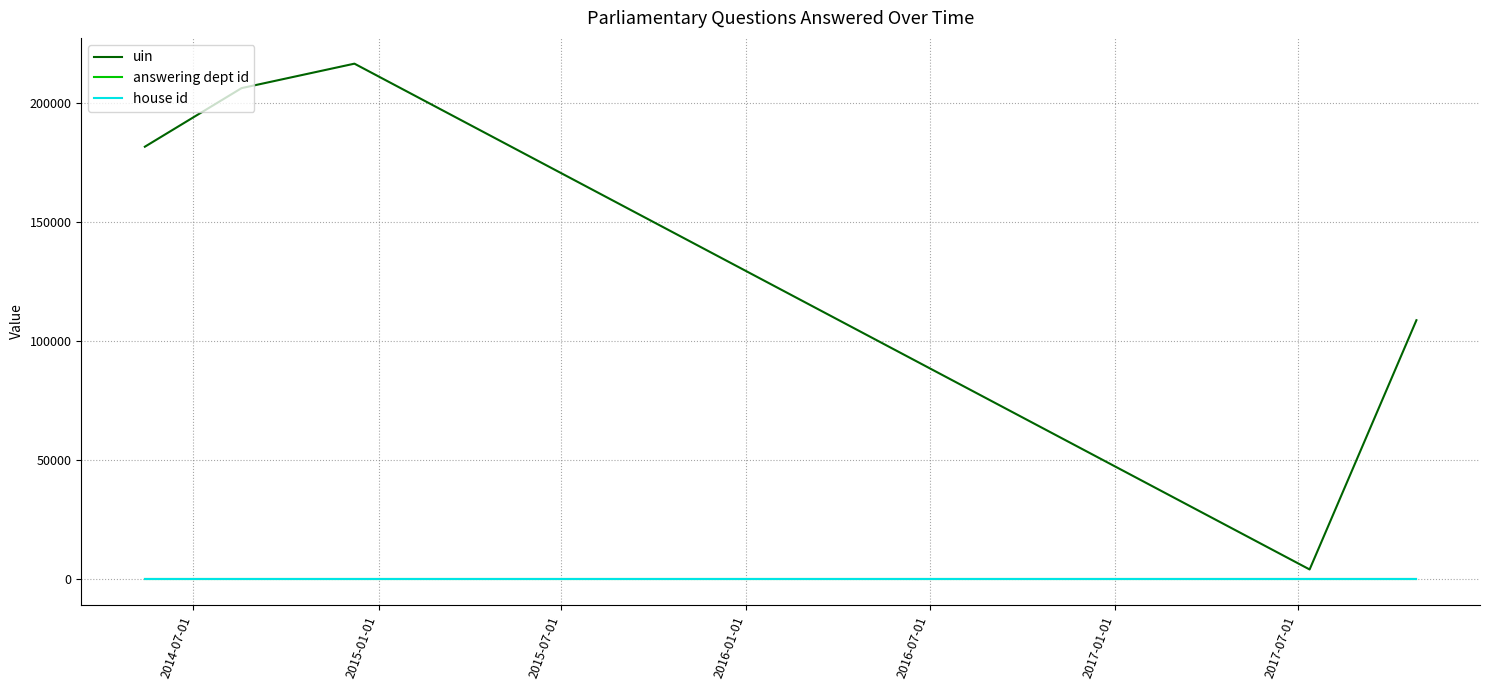

In uin, how many points are lower than both neighbors (excluding endpoints)?

1